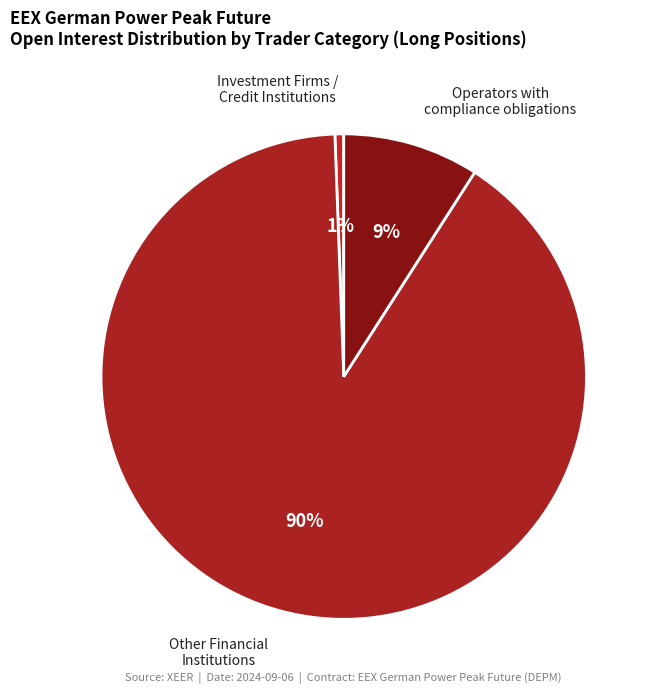

Count the number of slices in the pie.

3